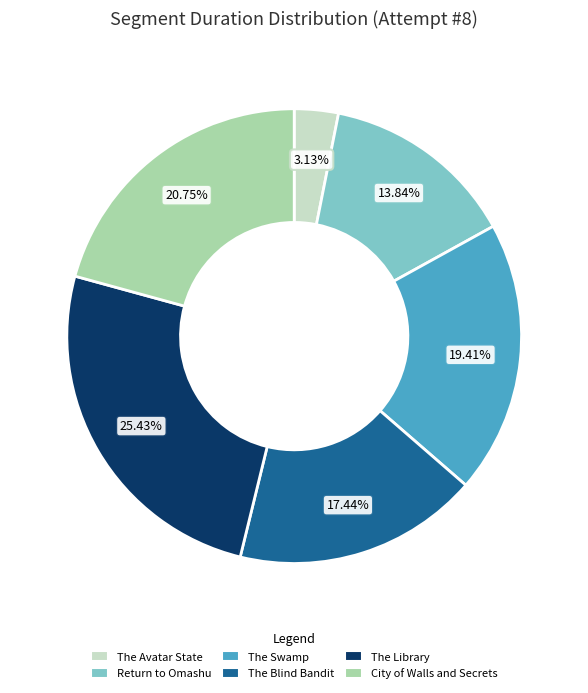

Count the number of slices in the pie.

6